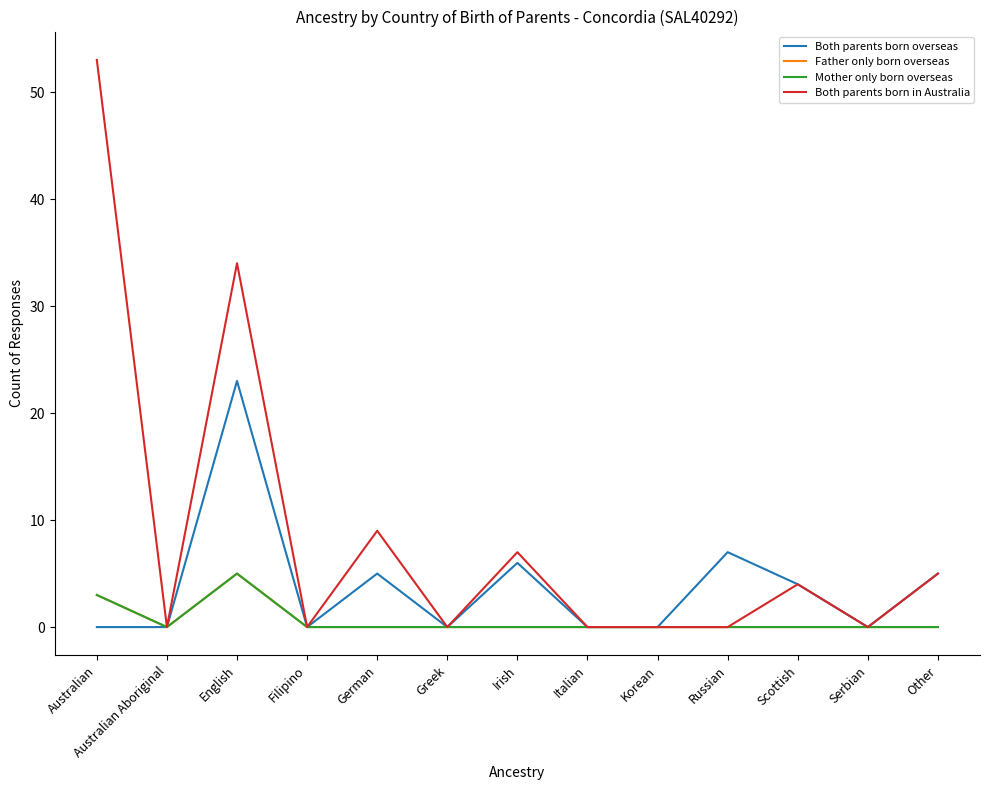

True or false: Mother only born overseas and Both parents born in Australia intersect in this chart.

False